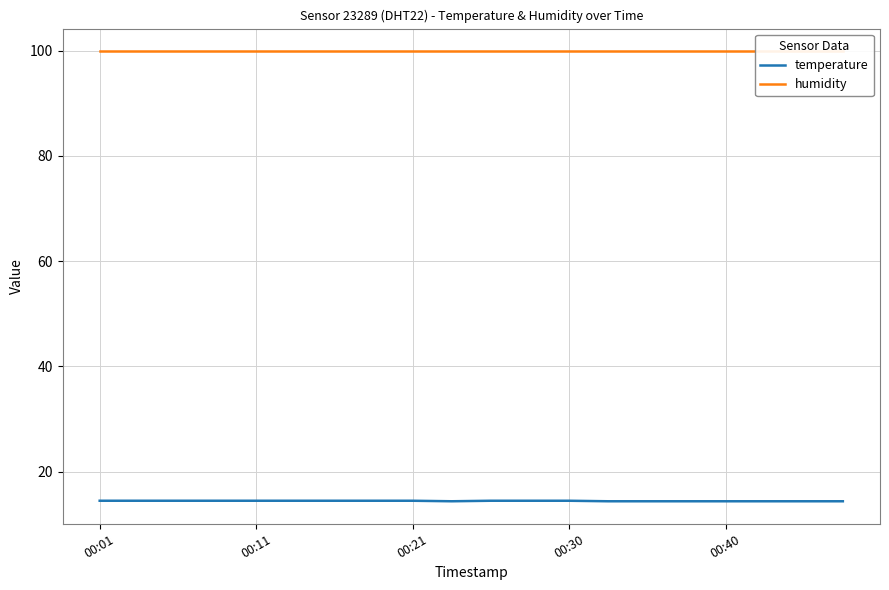

At how many categories does at least one series exceed 61?

20